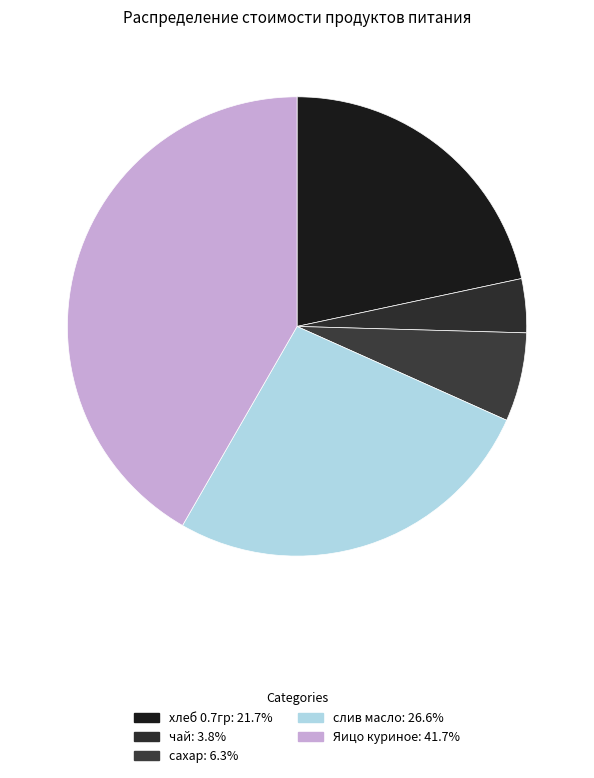

Count the number of slices in the pie.

5